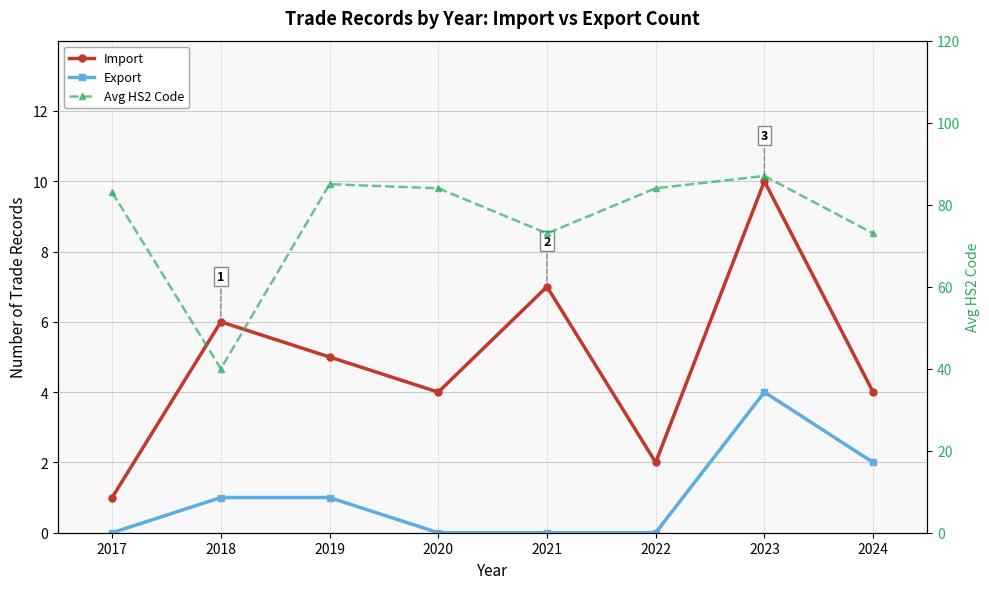

The Export series shows 2 at 2022. True or false?

False